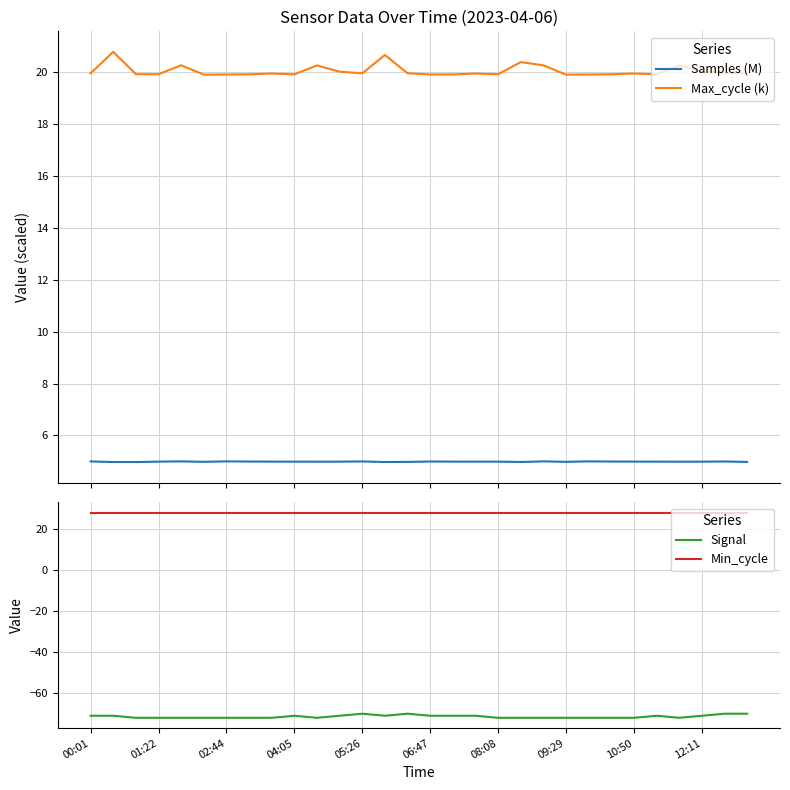

What are all the series names shown in the legend?

Samples (M), Max_cycle (k), Signal, Min_cycle